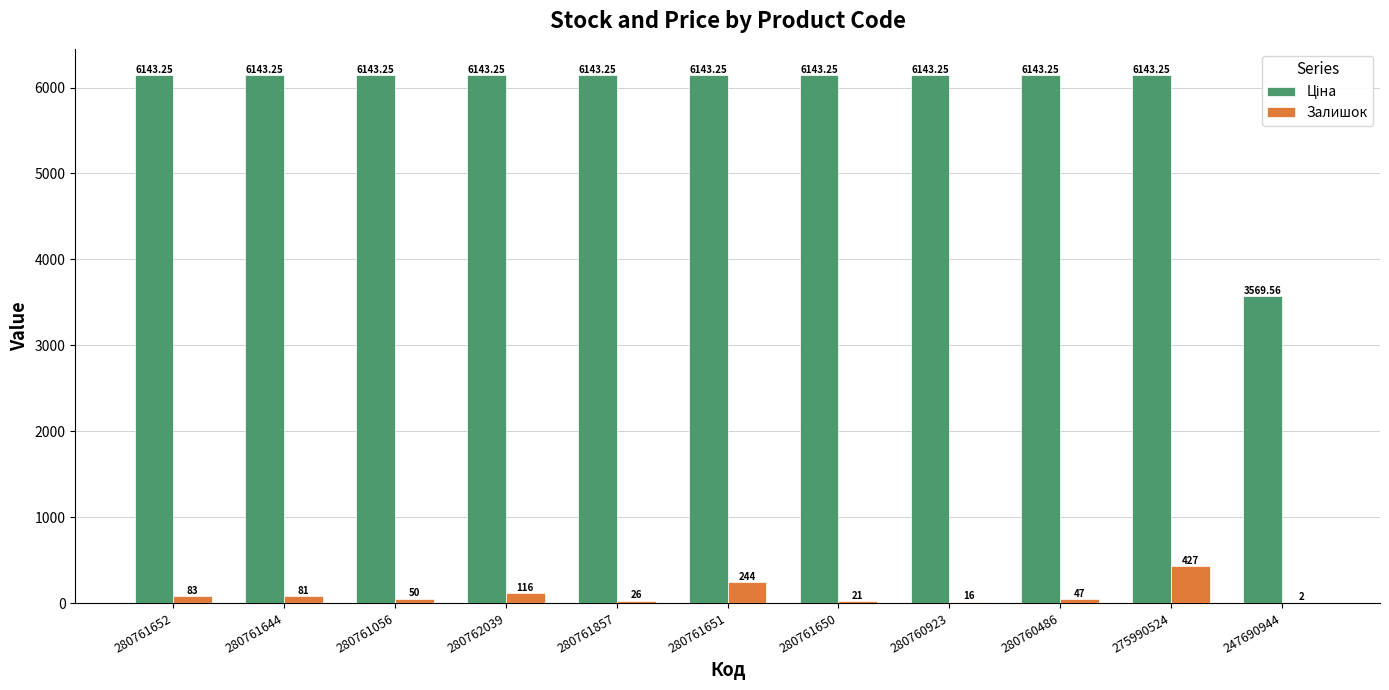

Which series changed the most between 280761652 and 275990524?

Залишок